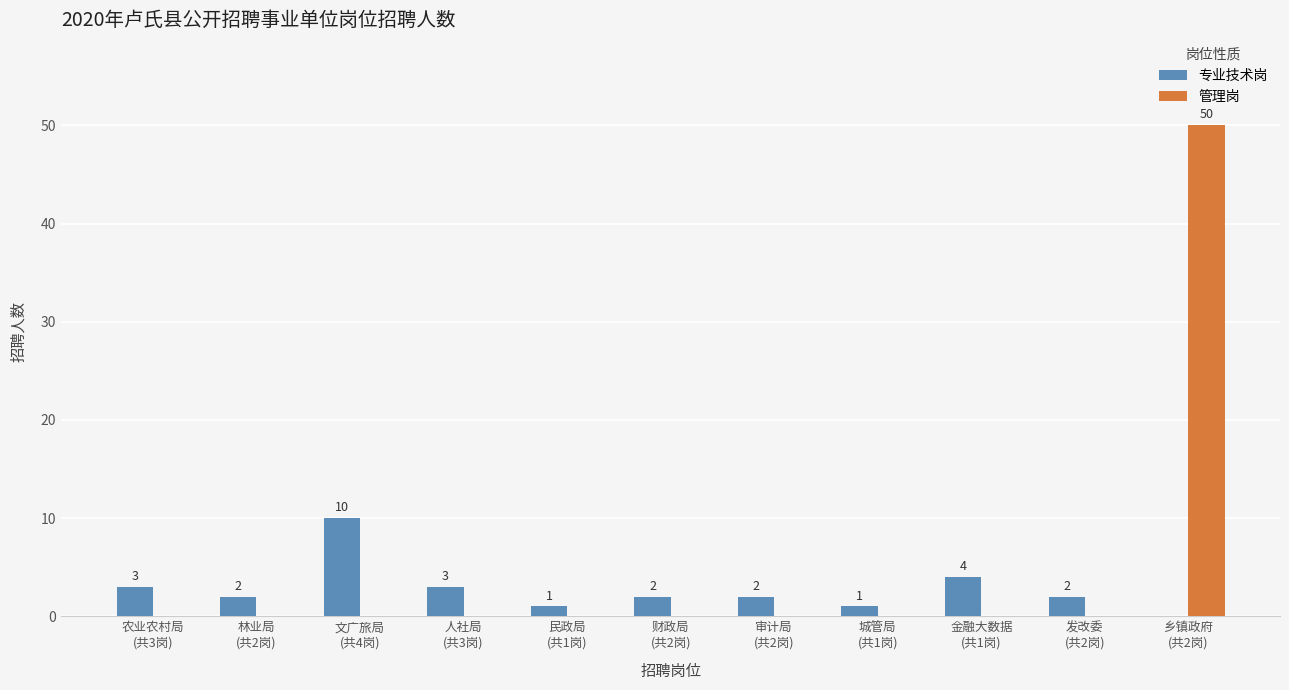

What is the maximum value shown in the chart?

50